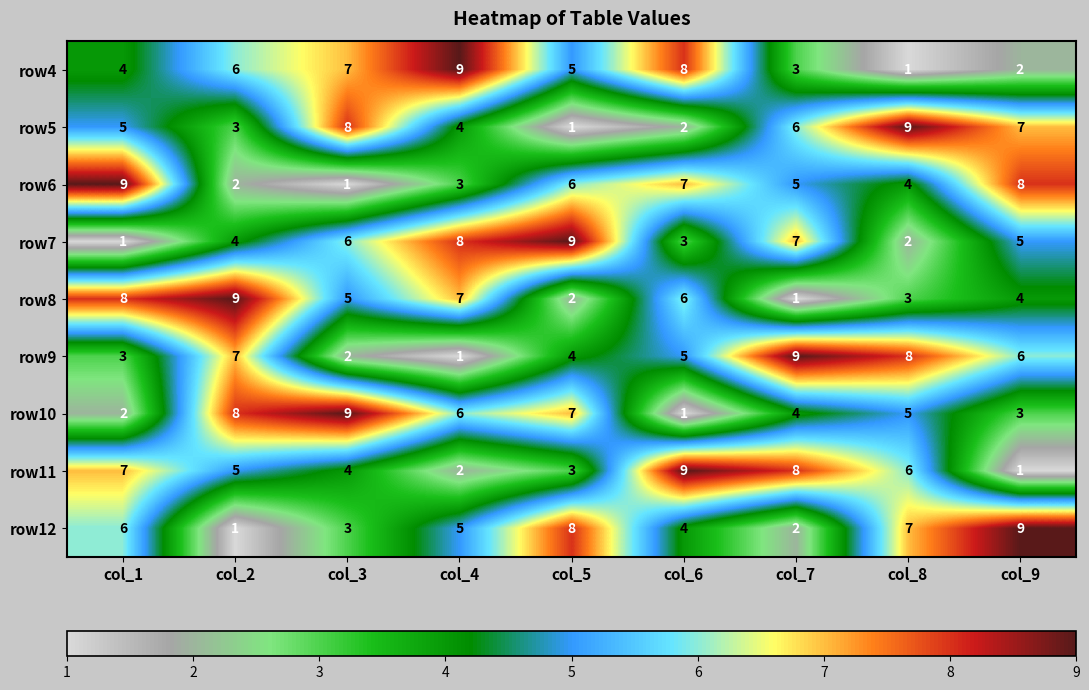

The value of row9 at col_8 is 14. True or false?

False